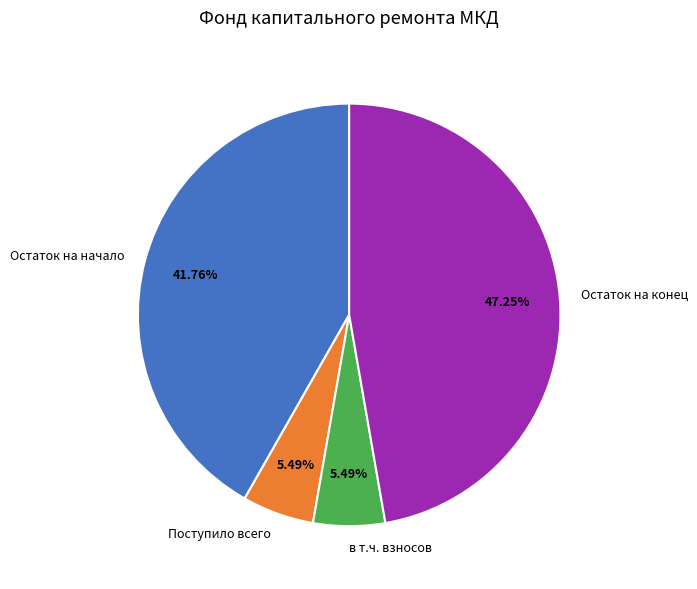

Is it true that Остаток на конец is 38% of the pie?

False